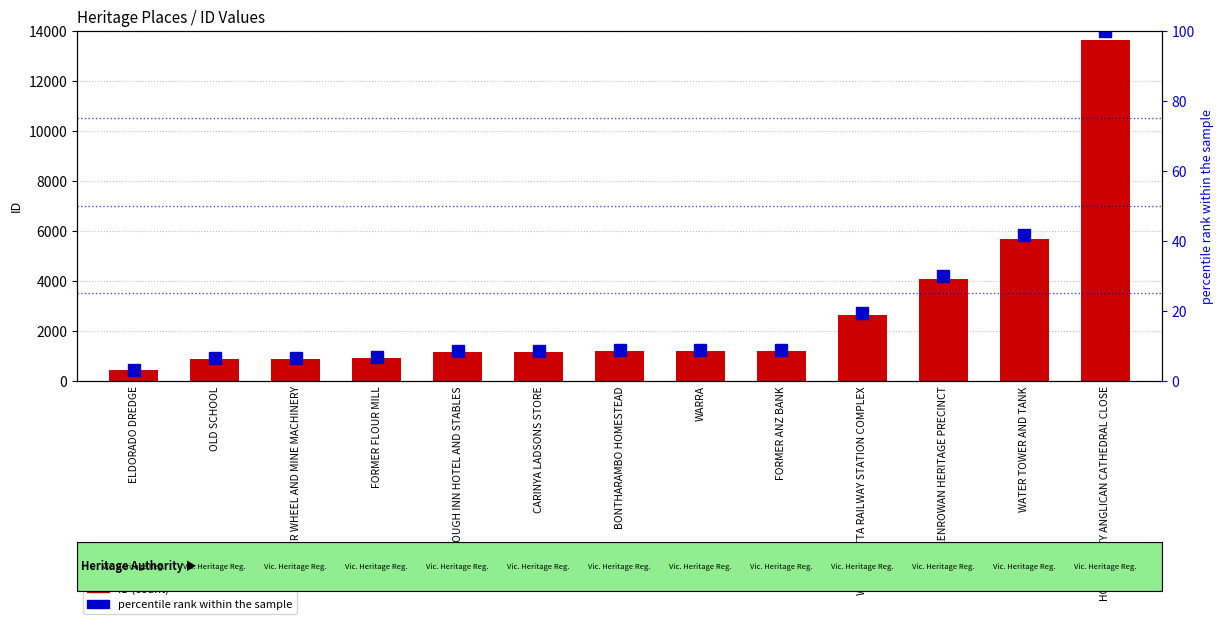

List the labels in order of percentile rank within the sample value, smallest first.

ELDORADO DREDGE, OLD SCHOOL, WATER WHEEL AND MINE MACHINERY, FORMER FLOUR MILL, PLOUGH INN HOTEL AND STABLES, CARINYA LADSONS STORE, BONTHARAMBO HOMESTEAD, WARRA, FORMER ANZ BANK, WANGARATTA RAILWAY STATION COMPLEX, GLENROWAN HERITAGE PRECINCT, WATER TOWER AND TANK, HOLY TRINITY ANGLICAN CATHEDRAL CLOSE